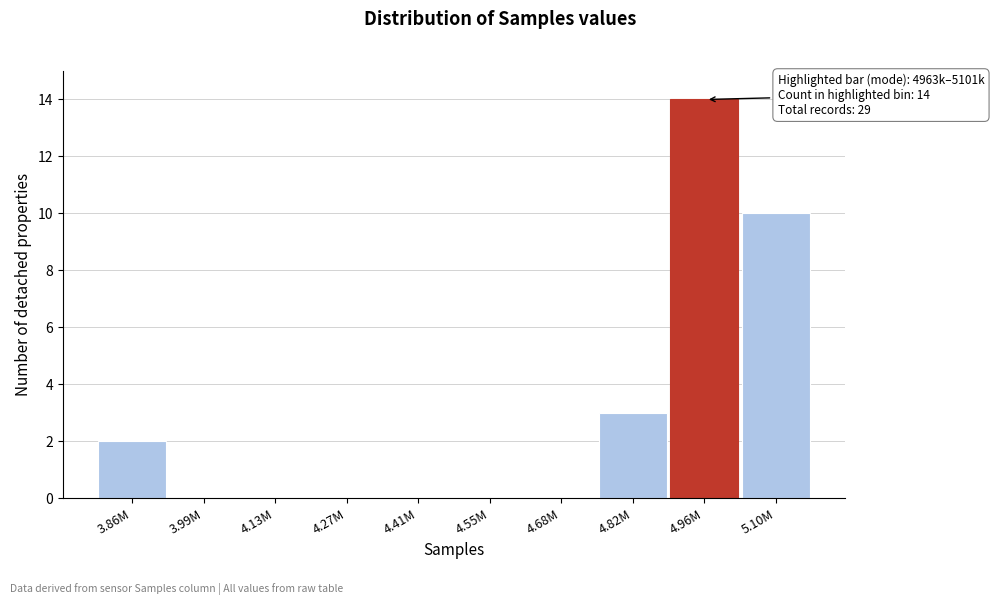

Reading right to left, list all the values displayed in this chart.

5.10M=10	4.96M=14	4.82M=3	4.68M=0	4.55M=0	4.41M=0	4.27M=0	4.13M=0	3.99M=0	3.86M=2